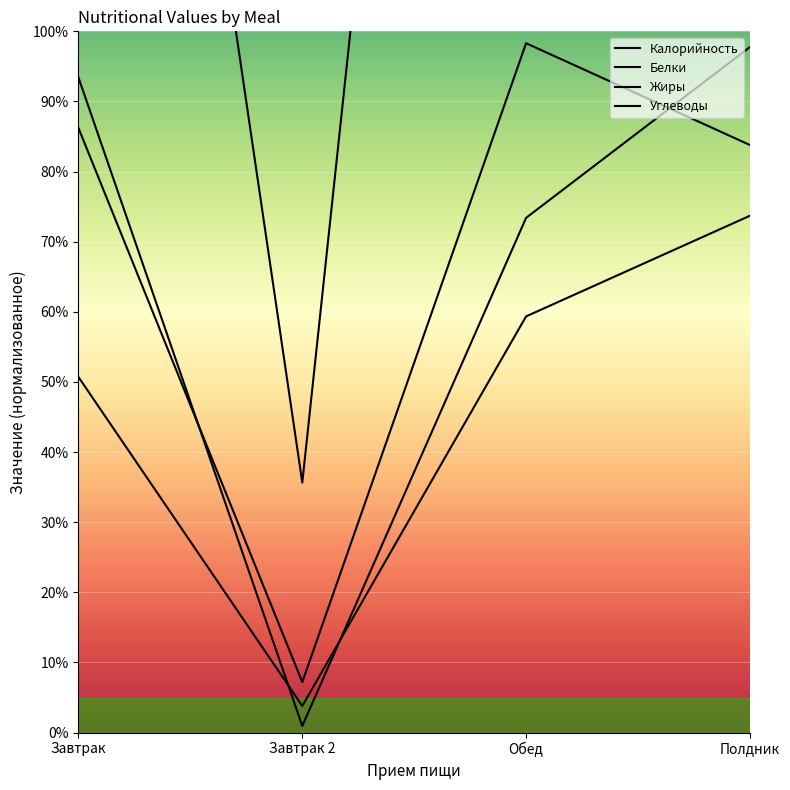

True or false: Жиры and Углеводы cross at least once.

False